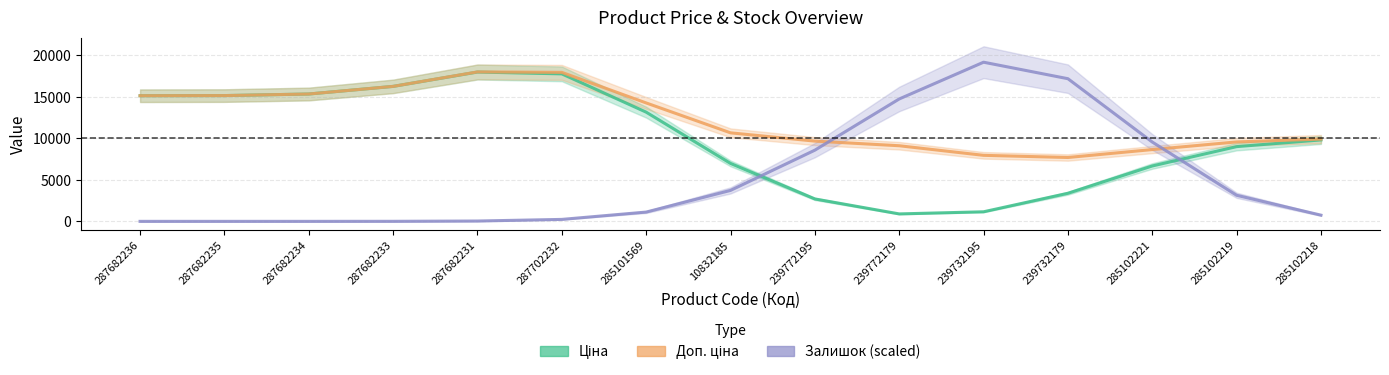

What is the greatest value displayed?

19155.1